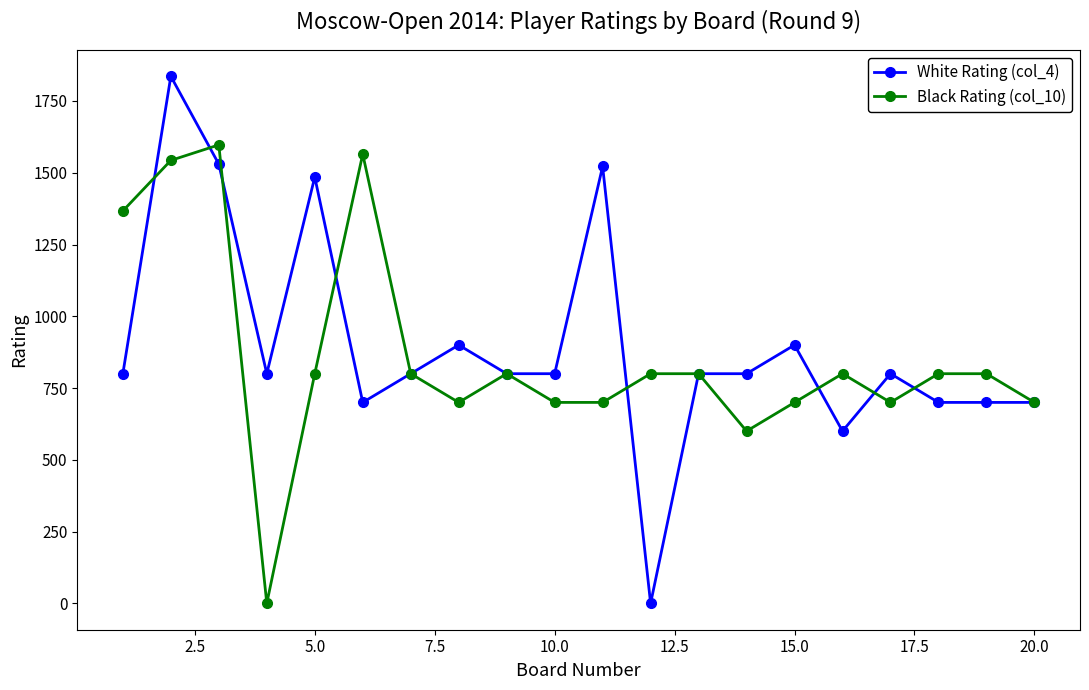

True or false: Black Rating (col_10) has more than 0 interior local peaks.

True